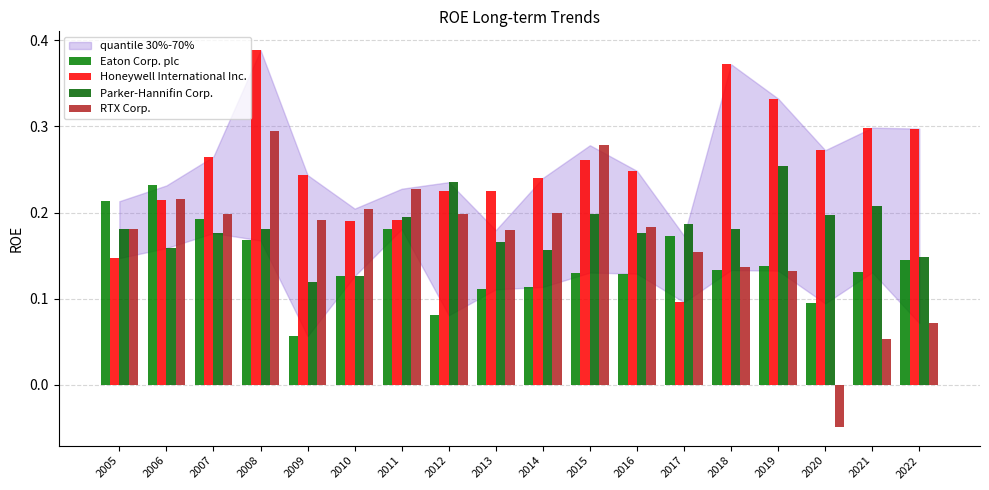

At which category is the sum across all series the highest?

2008